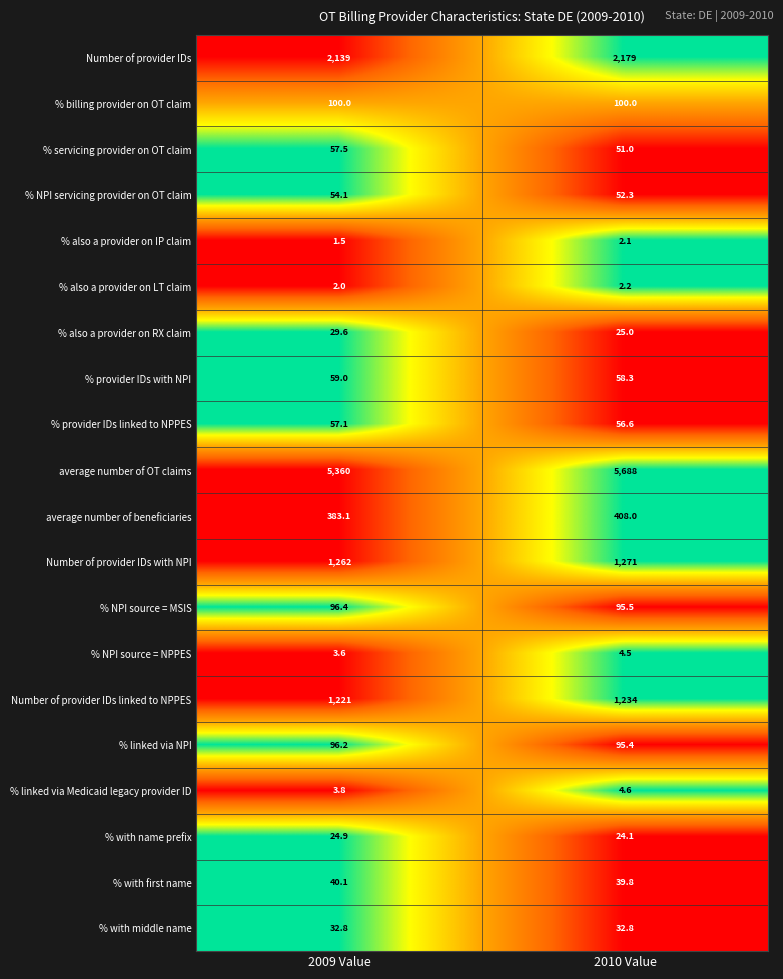

The value of Number of provider IDs at 2009 Value is 656.7. True or false?

False